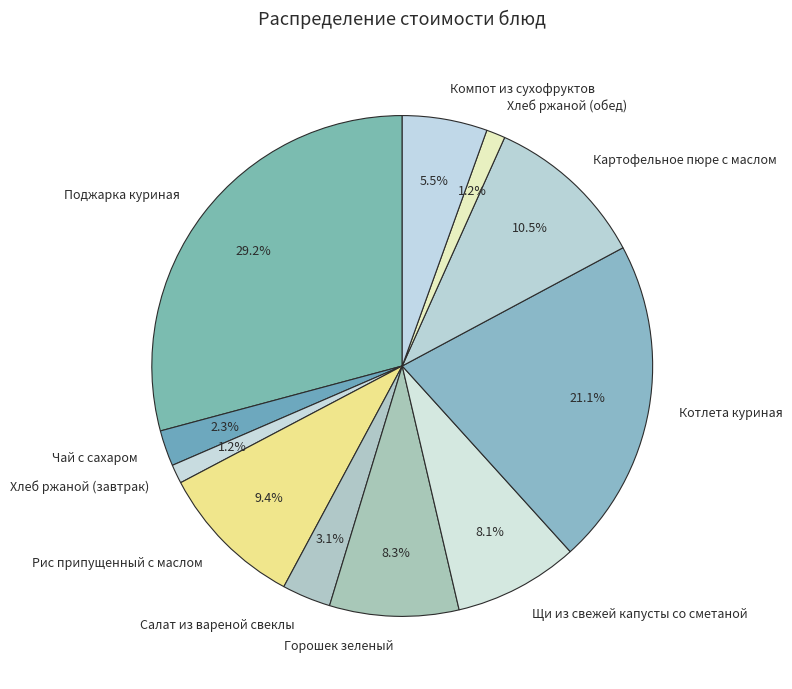

To the nearest percent, what percentage of the pie is Салат из вареной свеклы?

3%